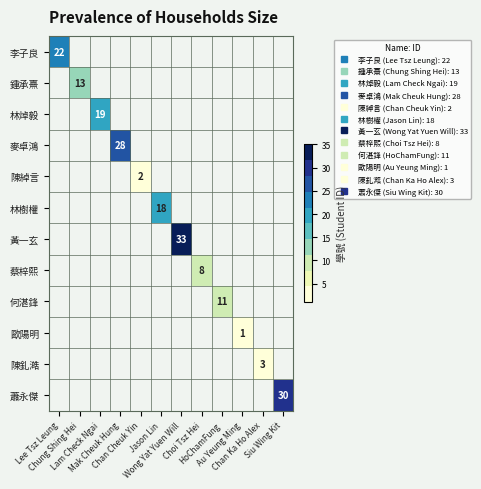

How many distinct data groups are displayed?

12